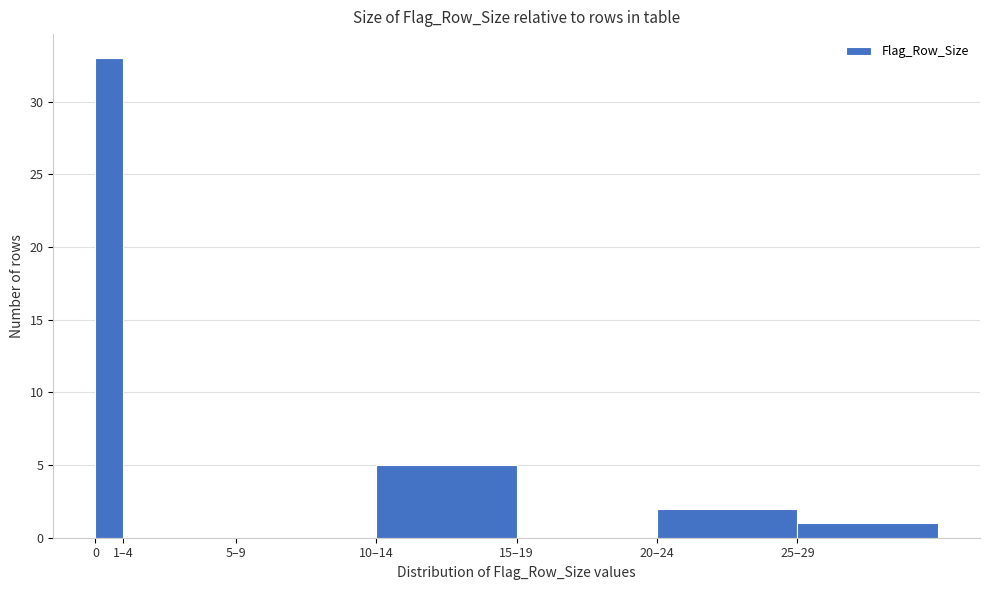

Reading left to right, transcribe all the data shown in this chart.

0=33	1–4=0	5–9=0	10–14=5	15–19=0	20–24=2	25–29=1